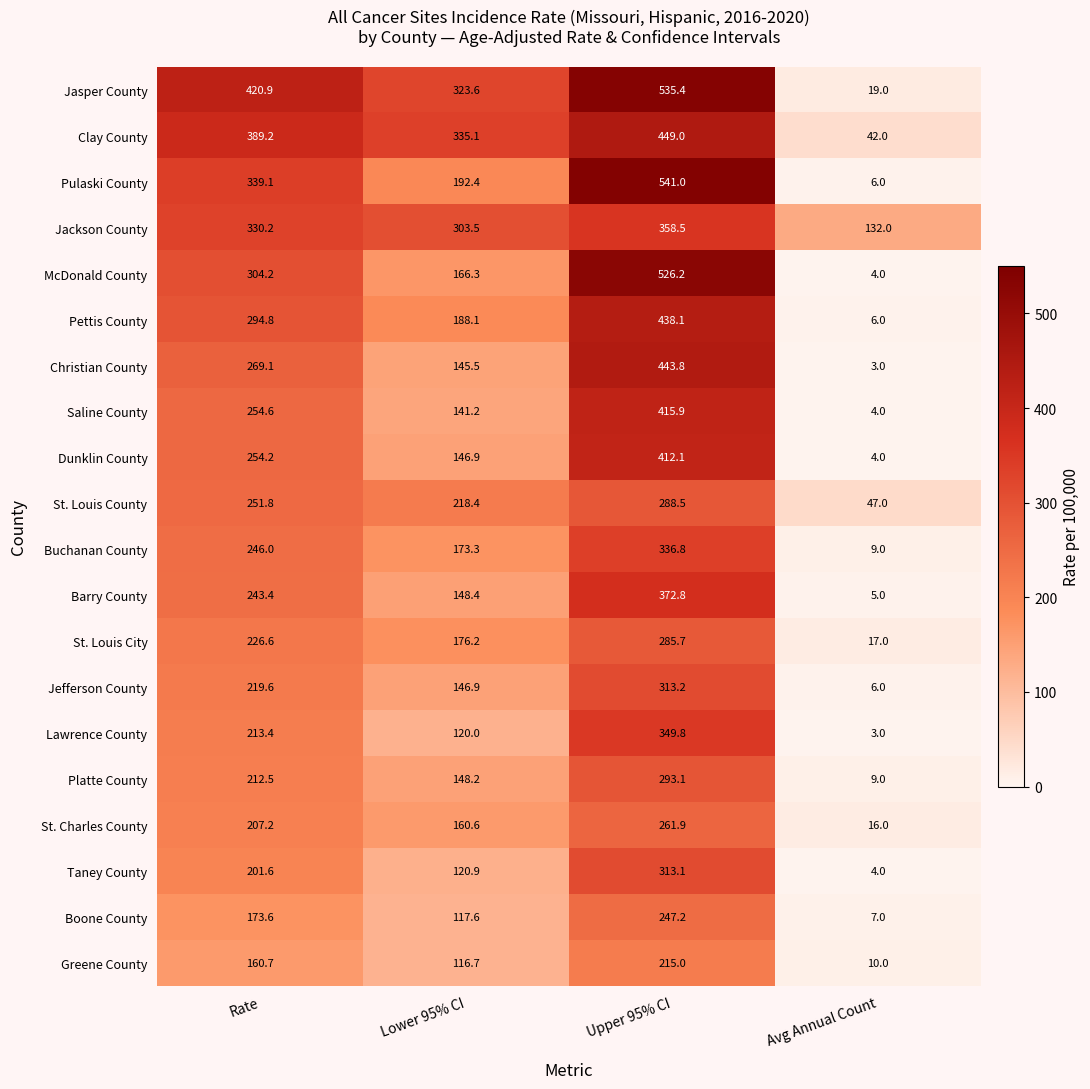

Which label corresponds to the largest value in the chart?

Upper 95% CI